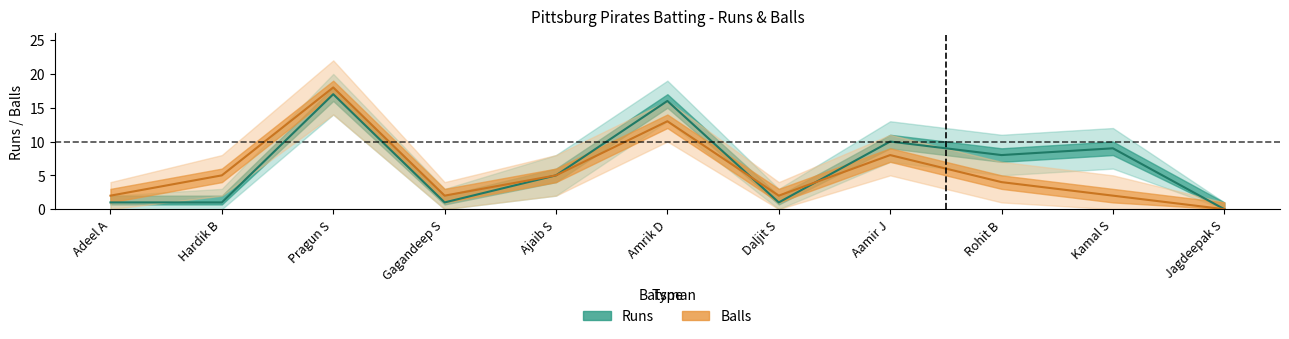

Where do balls_lower and runs first cross each other?

Adeel A and Hardik B